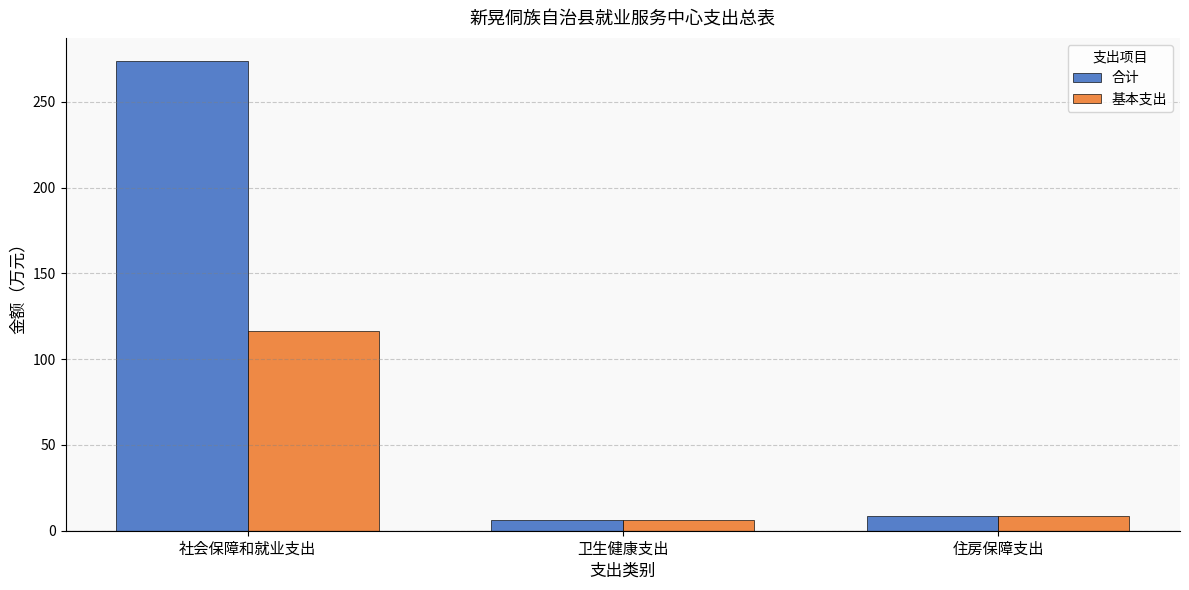

What is the total value across all series at 卫生健康支出?

12.0